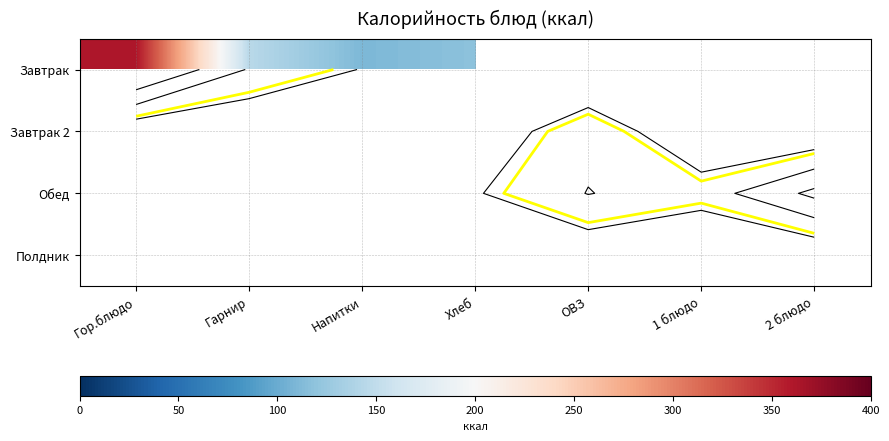

The Завтрак series shows 361.0 at Гор.блюдо. True or false?

True